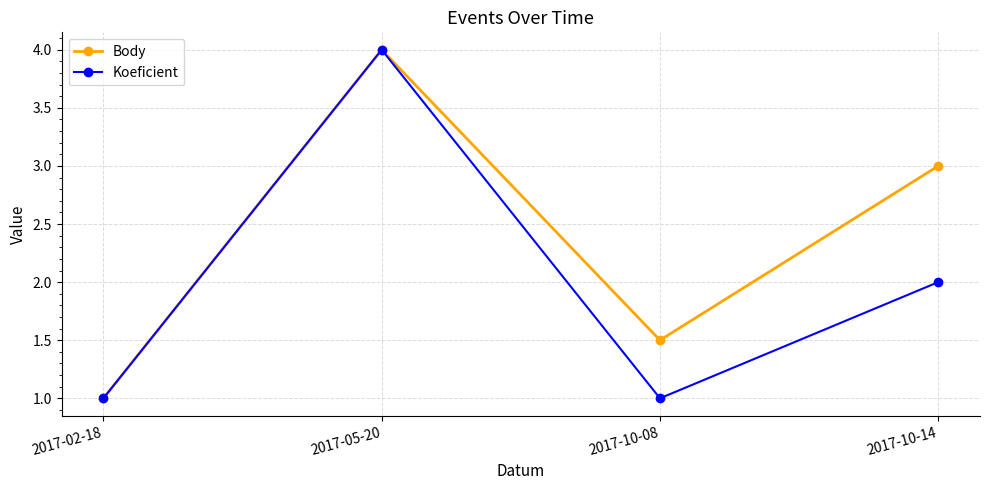

What is the difference between the second highest and second lowest values in the Body series?

1.5